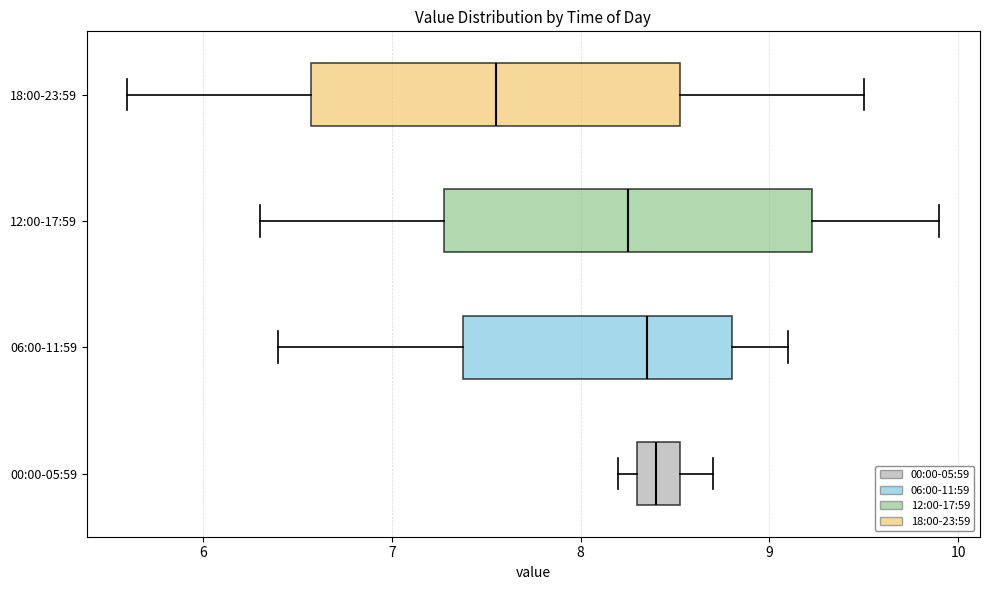

Where does the median line of the box for 06:00-11:59 sit on the x-axis? The values are not printed on the chart, so give them approximately, as read against the axis.

8.4